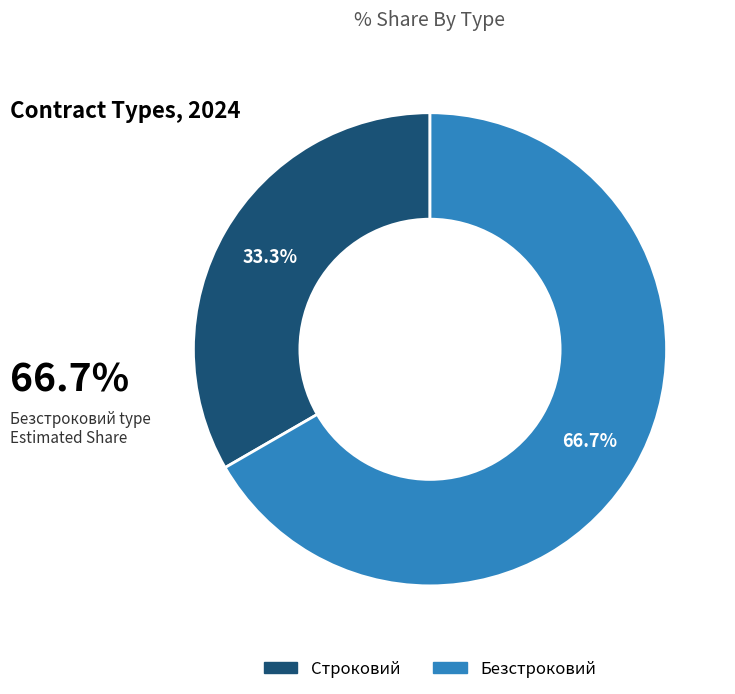

What is the ratio of the value at Безстроковий to the value at Строковий?

2.0